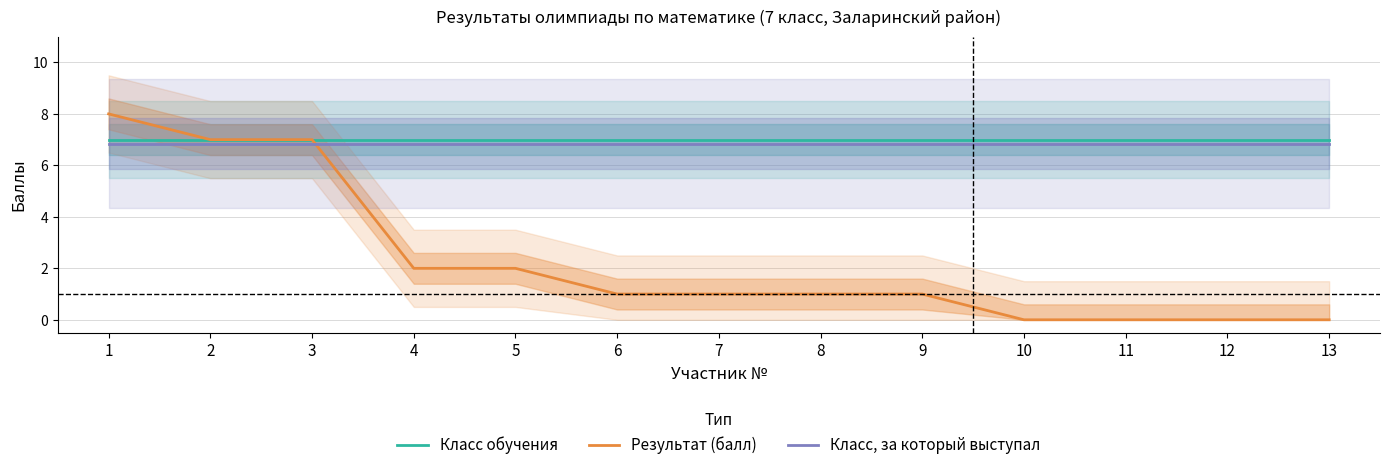

True or false: Класс обучения and Результат (балл) intersect in this chart.

False